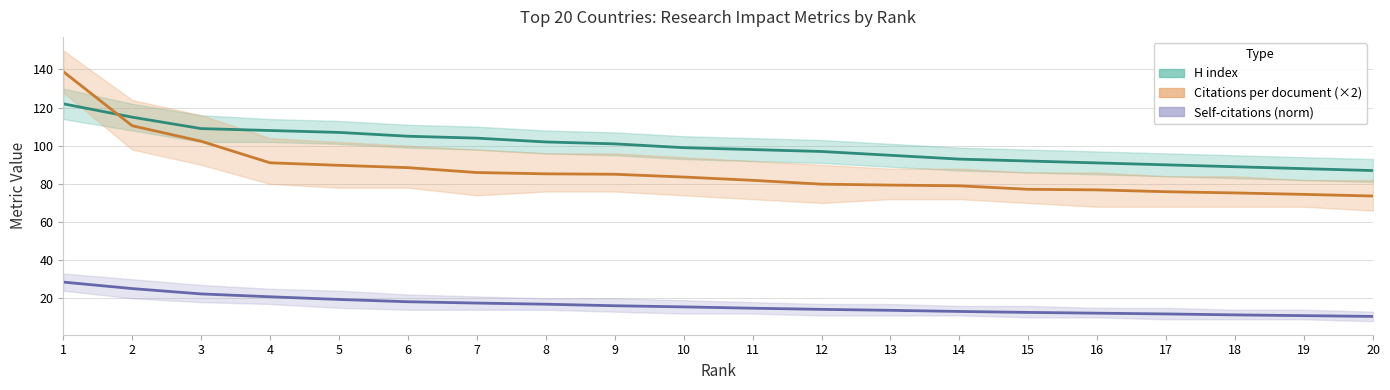

Reading left to right, list all the values displayed in this chart.

H index: 122.0	115.0	109.0	108.0	107.0	105.0	104.0	102.0	101.0	99.0	98.0	97.0	95.0	93.0	92.0	91.0	90.0	89.0	88.0	87.0
Citations per document (×2): 138.9	110.5	102.4	91.1	89.7	88.5	86.0	85.3	85.1	83.6	81.9	79.9	79.4	79.0	77.2	76.9	75.9	75.3	74.5	73.6
Self-citations (norm): 28.5	25.1	22.3	20.8	19.4	18.2	17.5	16.9	16.1	15.5	14.8	14.2	13.7	13.1	12.6	12.2	11.8	11.3	10.9	10.5